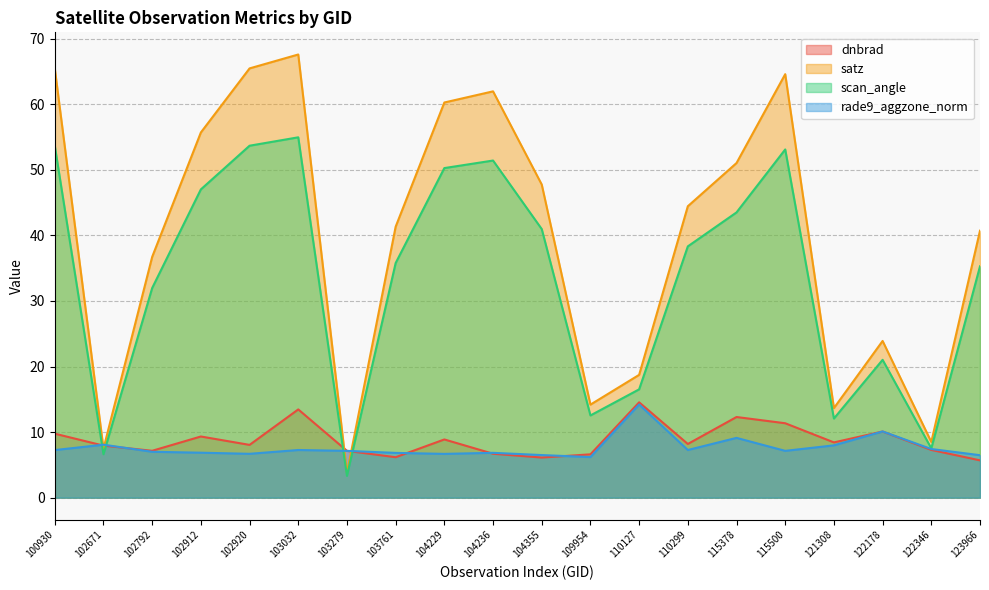

What is the difference between the maximum and second lowest values in the dnbrad series?

8.4